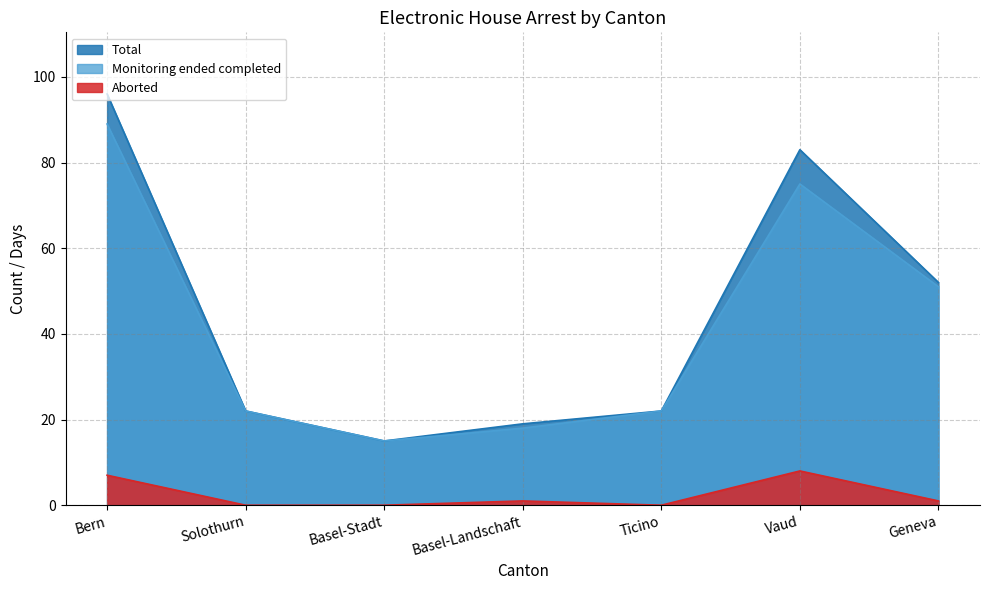

Reading left to right, what are all the values shown in this chart?

Total: 96	22	15	19	22	83	52
Monitoring ended completed: 89	22	15	18	22	75	51
Aborted: 7	0	0	1	0	8	1